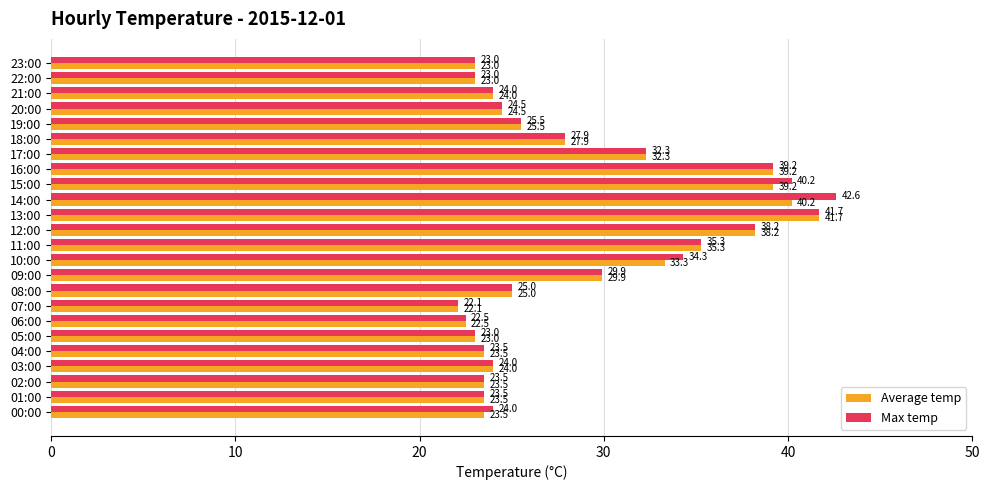

Where is Max temp nearest to the value 32?

17:00